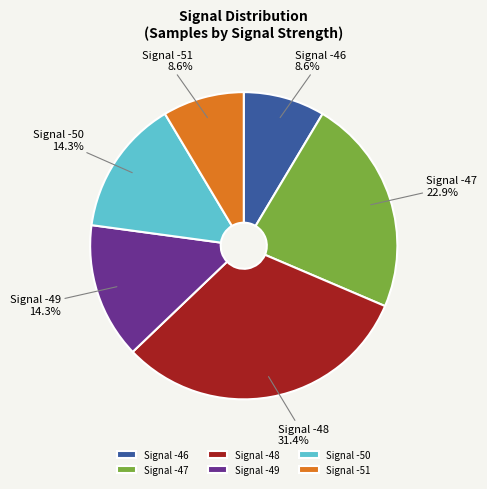

Approximately how many times larger is the value at Signal -49 compared to Signal -46?

1.7